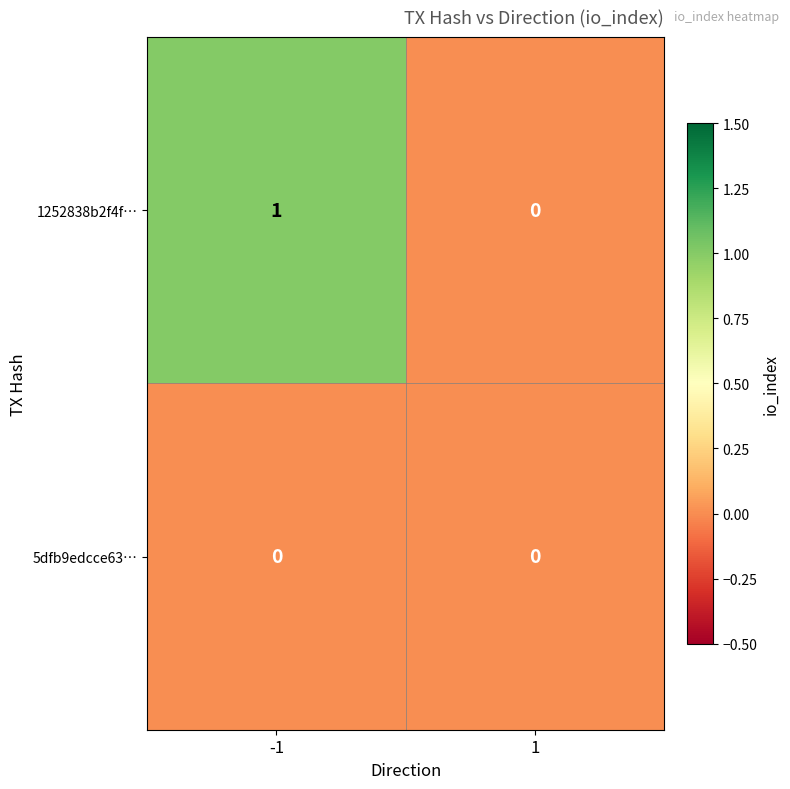

Is it true that 1252838b2f4f… equals 1 at -1?

True